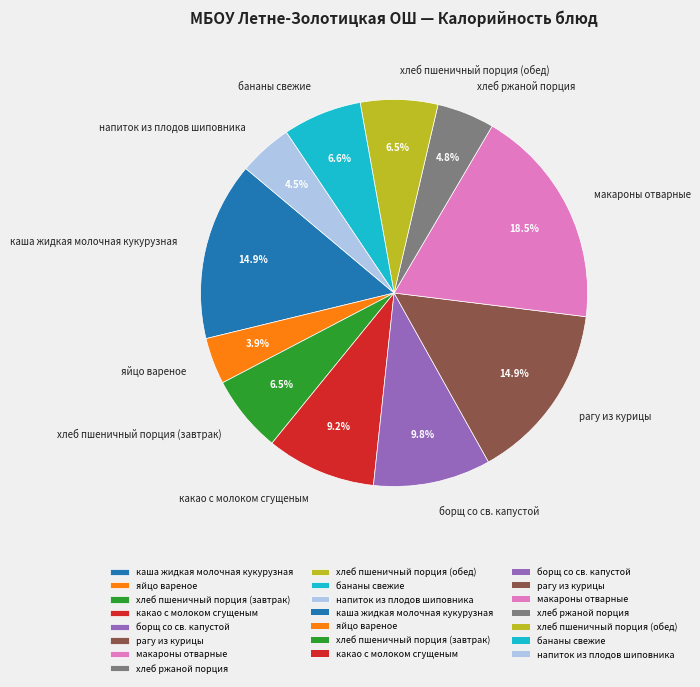

What is the ratio of the value at хлеб ржаной порция to the value at напиток из плодов шиповника?

1.1